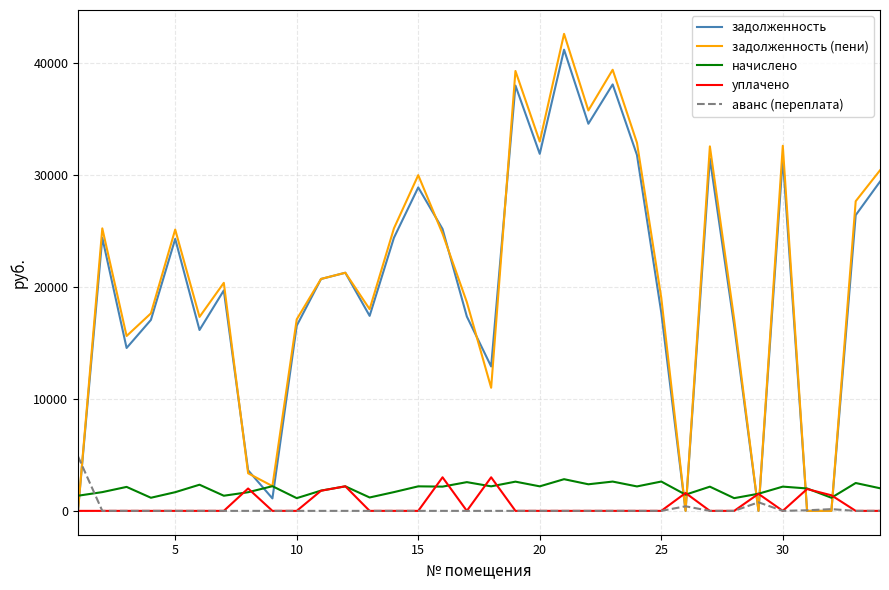

Which series has the widest spread of values?

задолженность (пени)